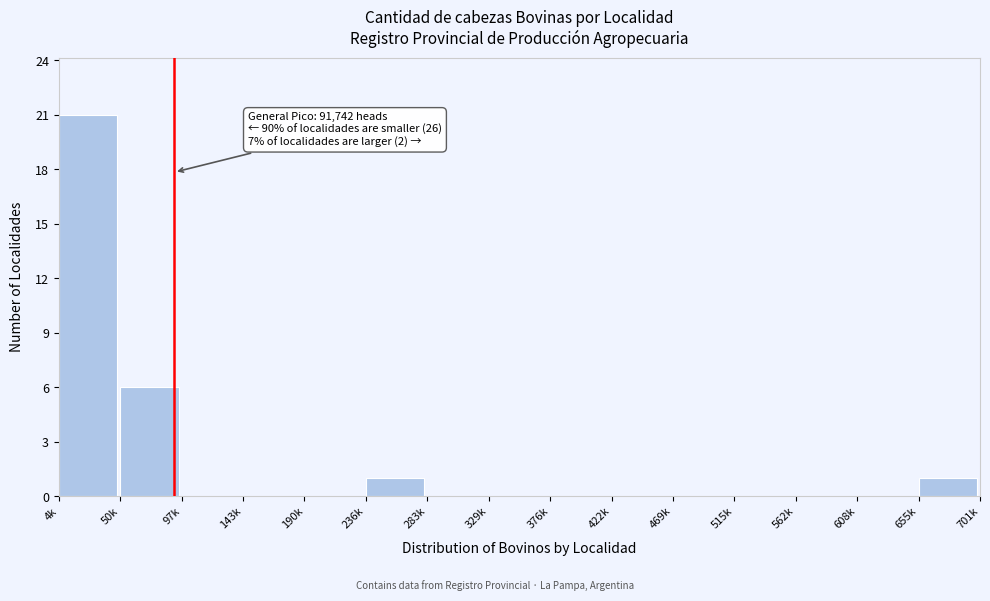

Reading left to right, what are all the values shown in this chart?

4k=21	50k=6	97k=0	143k=0	190k=0	236k=1	283k=0	329k=0	376k=0	422k=0	469k=0	515k=0	562k=0	608k=0	655k=1